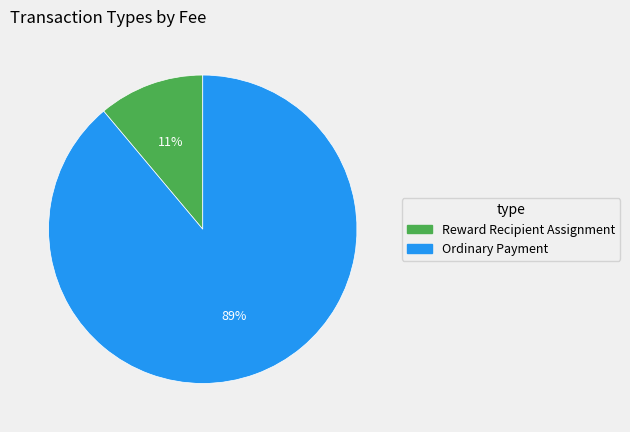

To the nearest percent, what percentage of the pie is Ordinary Payment?

89%